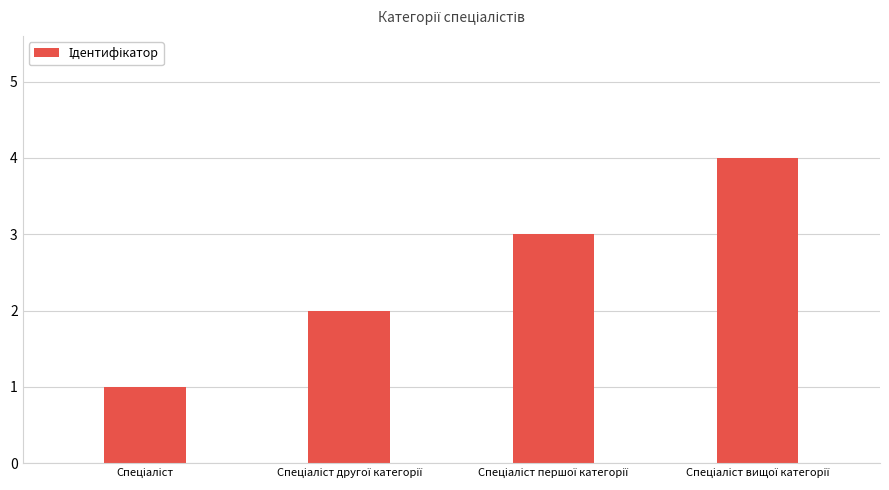

What is the minimum value shown in the chart?

1